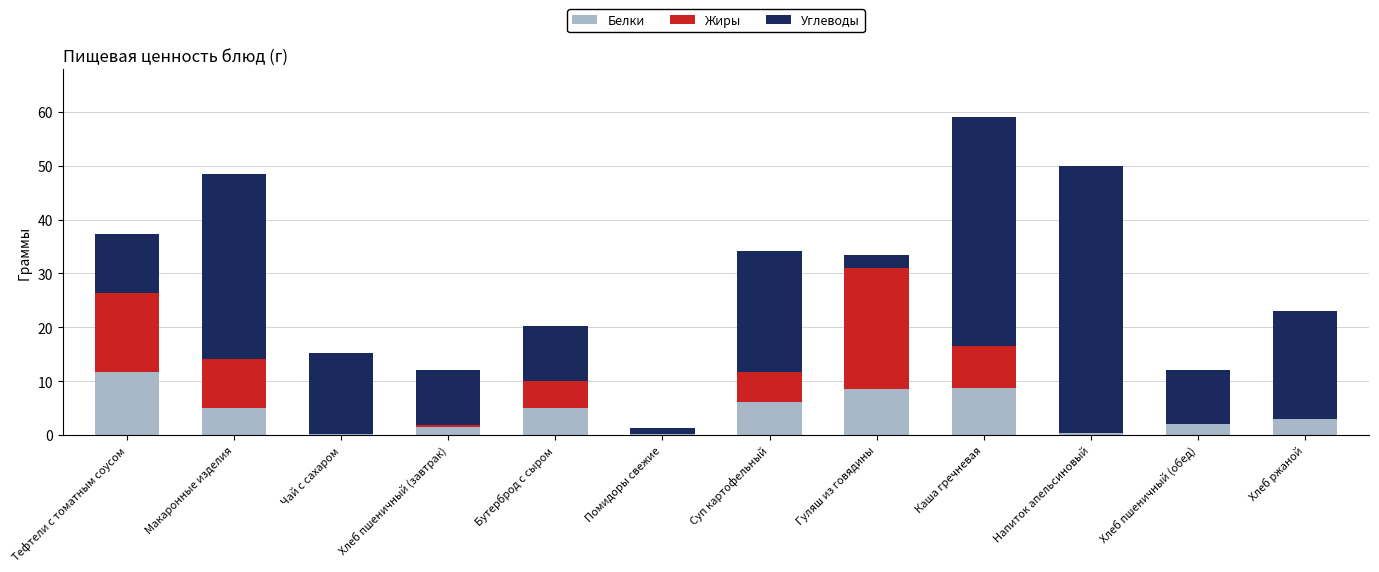

What is the average value of the Белки series?

4.4